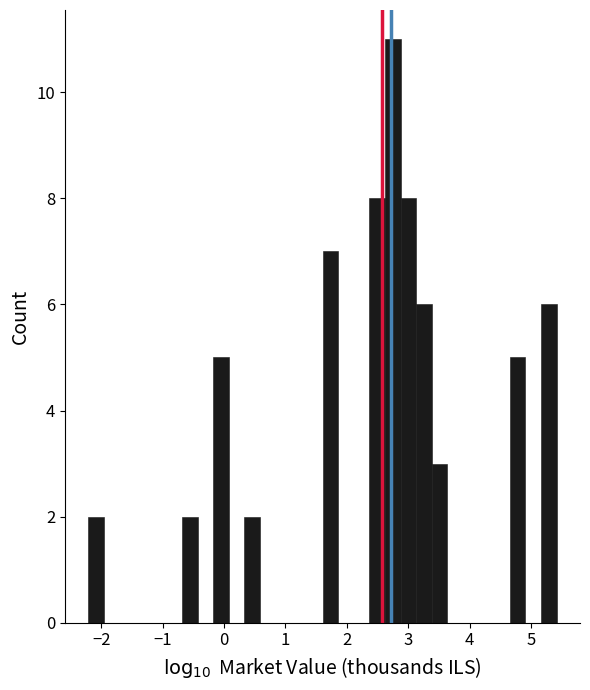

Around what value on the x-axis is the tallest bar? Give the approximate position of its centre, as read against the axis.

2.7